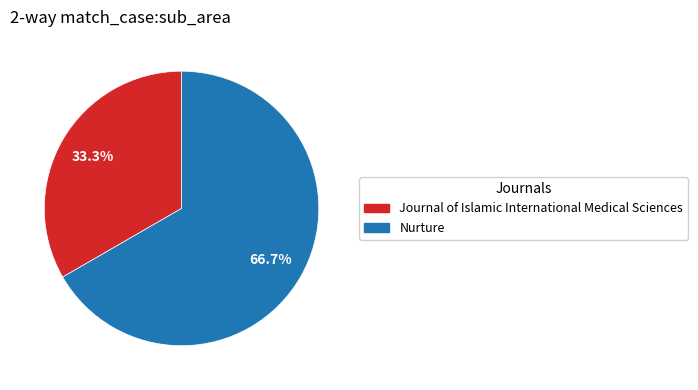

How many slices are in this pie chart?

2